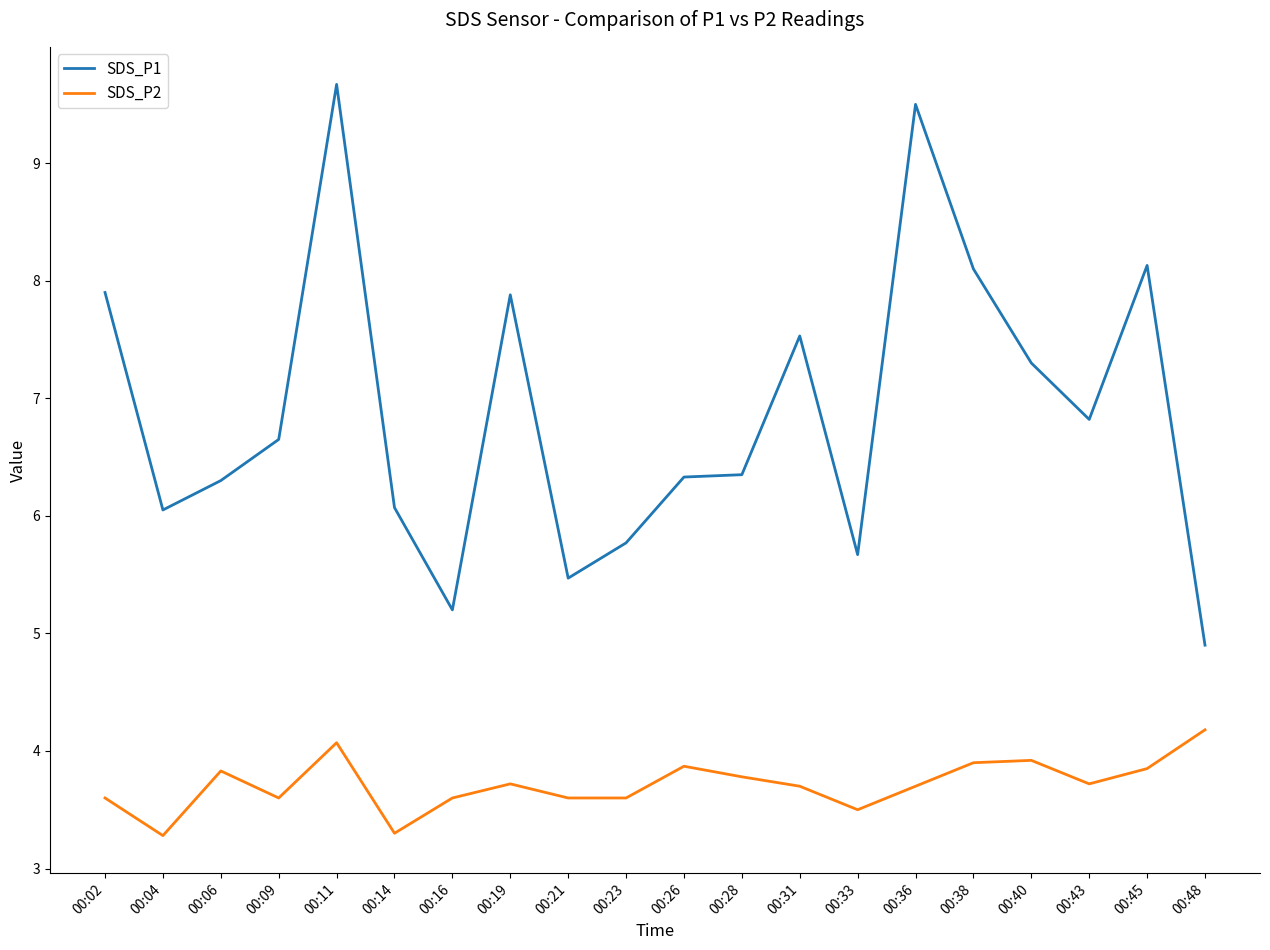

True or false: SDS_P2 and SDS_P1 cross at least once.

False